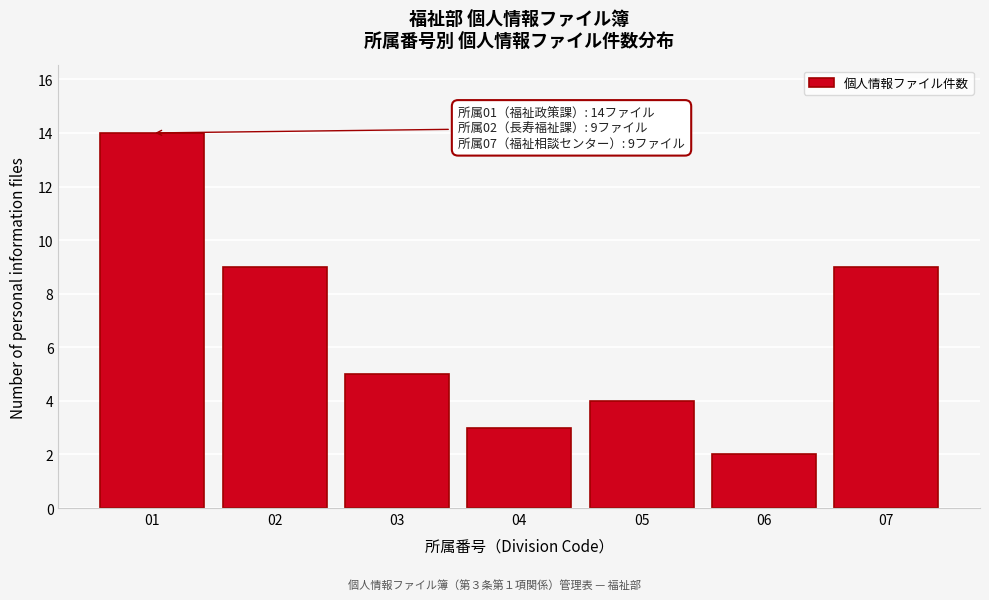

Reading left to right, list all the values displayed in this chart.

14	9	5	3	4	2	9